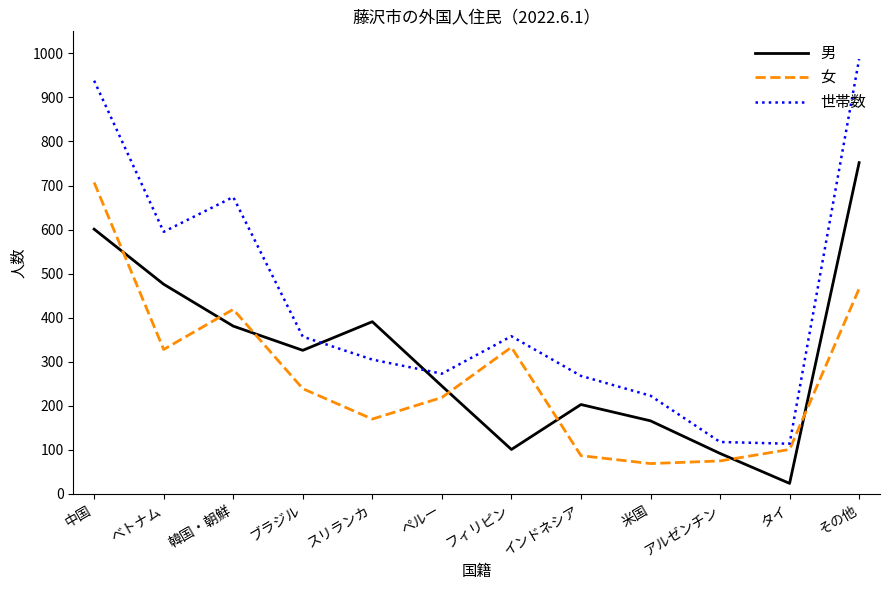

What are all the series names shown in the legend?

男, 女, 世帯数